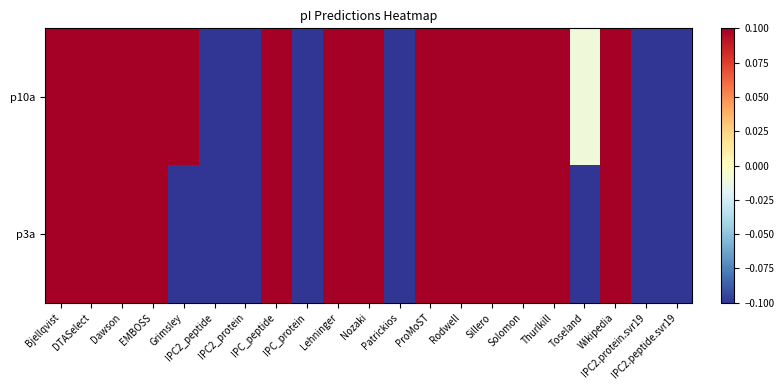

What is the smallest value displayed?

-4.4